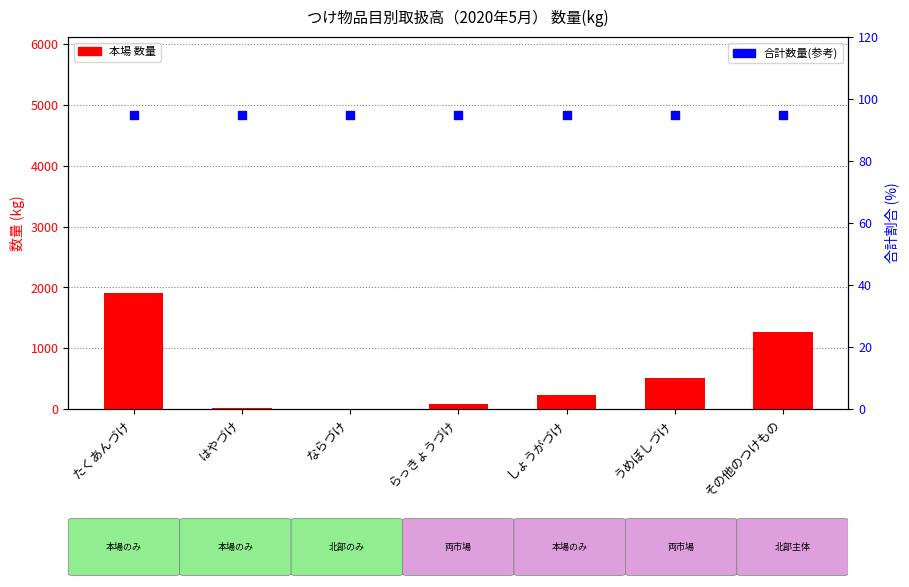

What are all the series names shown in the legend?

本場, 合計数量(参考)